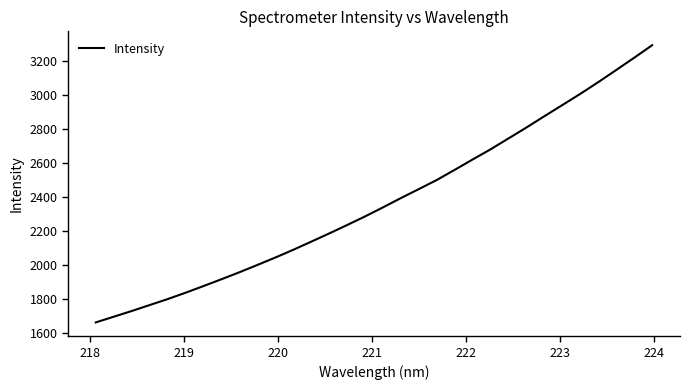

What is the difference between the maximum and minimum values?

1627.4